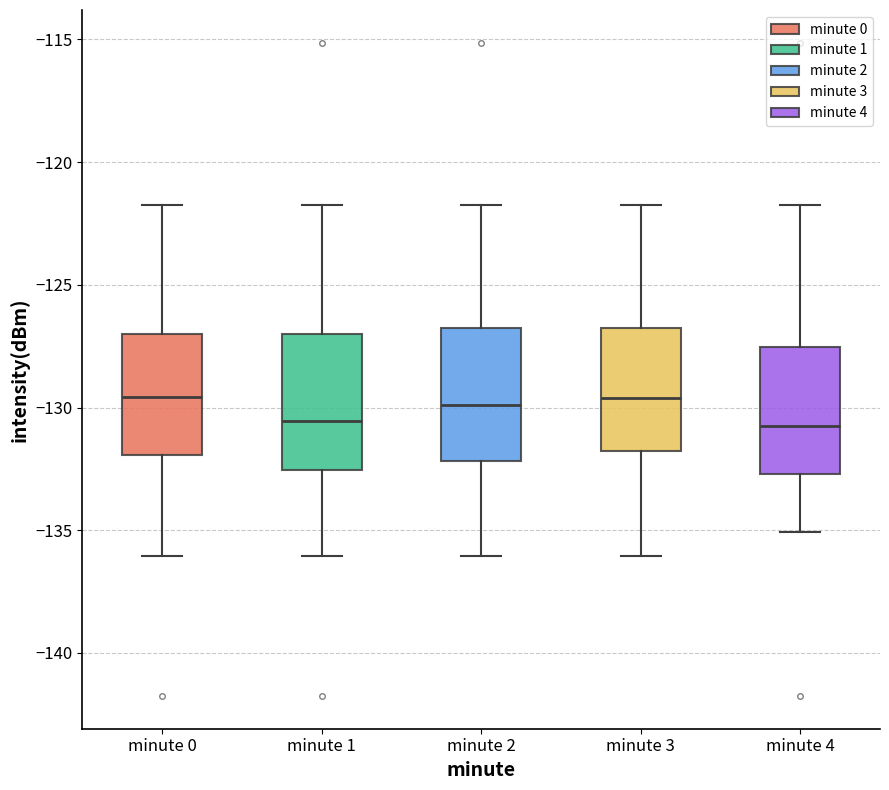

Reading left to right, transcribe this box plot: for each box, give where its median line is, the range the box spans, and where its two whiskers end, as read against the y-axis. The values are not printed on the chart, so give them approximately, as read against the axis.

minute 0: median -129.5, box -132.0 to -127.0, whiskers -136.0 to -121.5
minute 1: median -130.5, box -132.5 to -127.0, whiskers -136.0 to -121.5
minute 2: median -130.0, box -132.0 to -127.0, whiskers -136.0 to -121.5
minute 3: median -129.5, box -132.0 to -127.0, whiskers -136.0 to -121.5
minute 4: median -130.5, box -132.5 to -127.5, whiskers -135.0 to -121.5